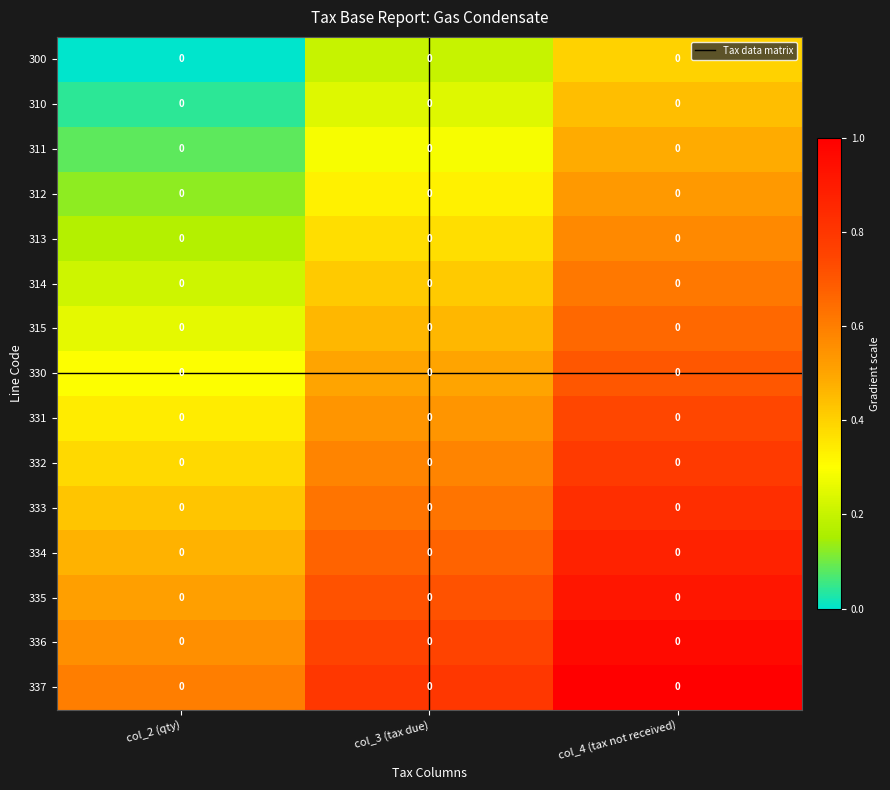

Count the number of categories in the chart.

3